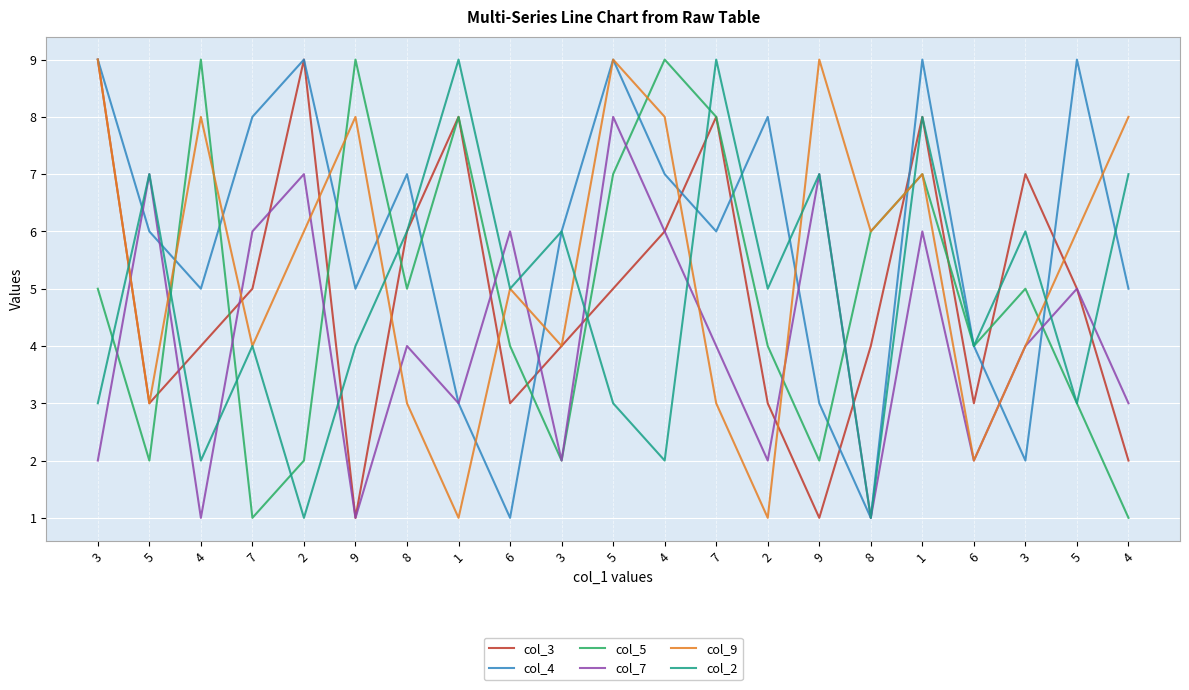

How many lines are shown in the chart?

6